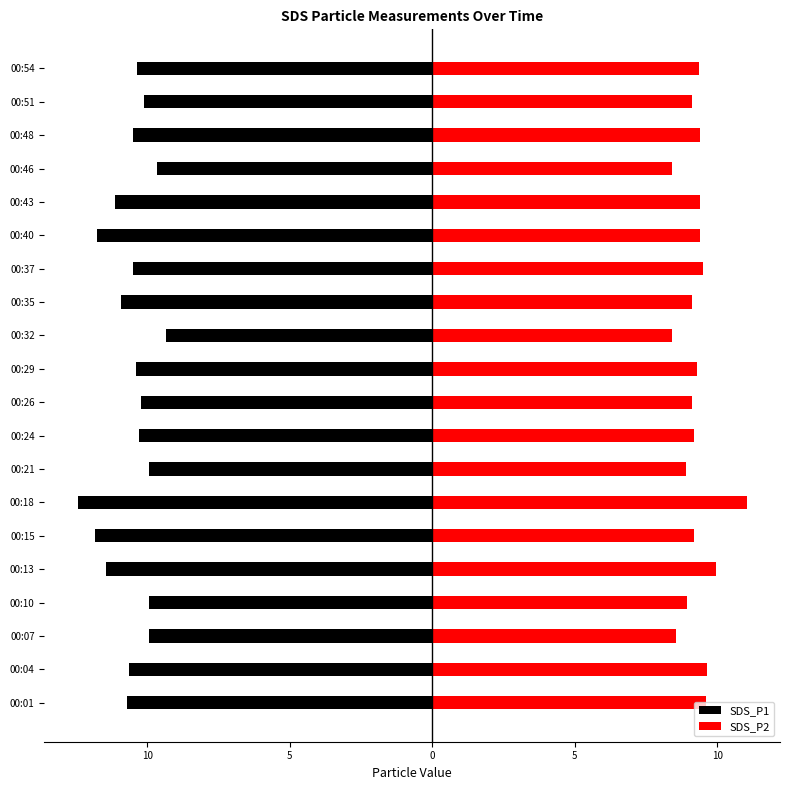

Which series has the widest spread of values?

SDS_P1